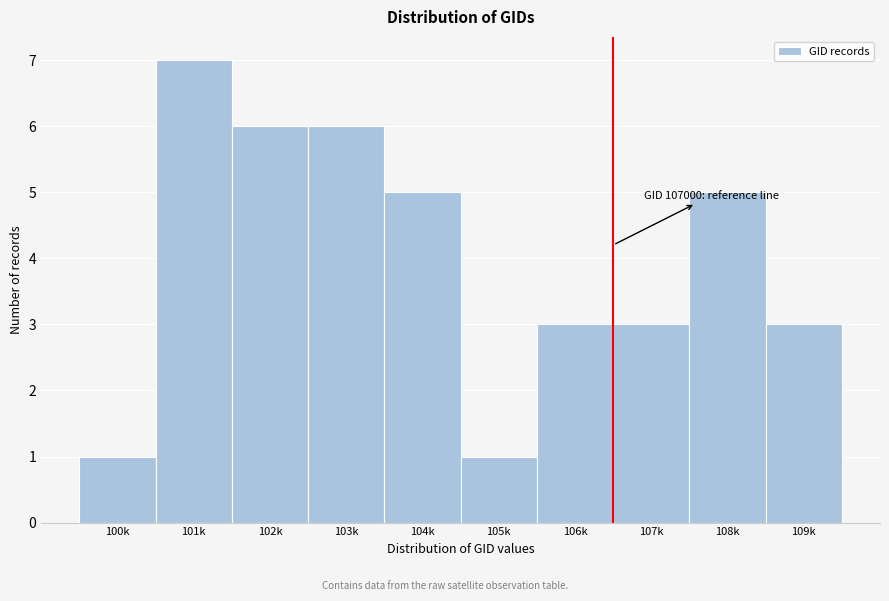

Reading right to left, transcribe all the data shown in this chart.

3	5	3	3	1	5	6	6	7	1